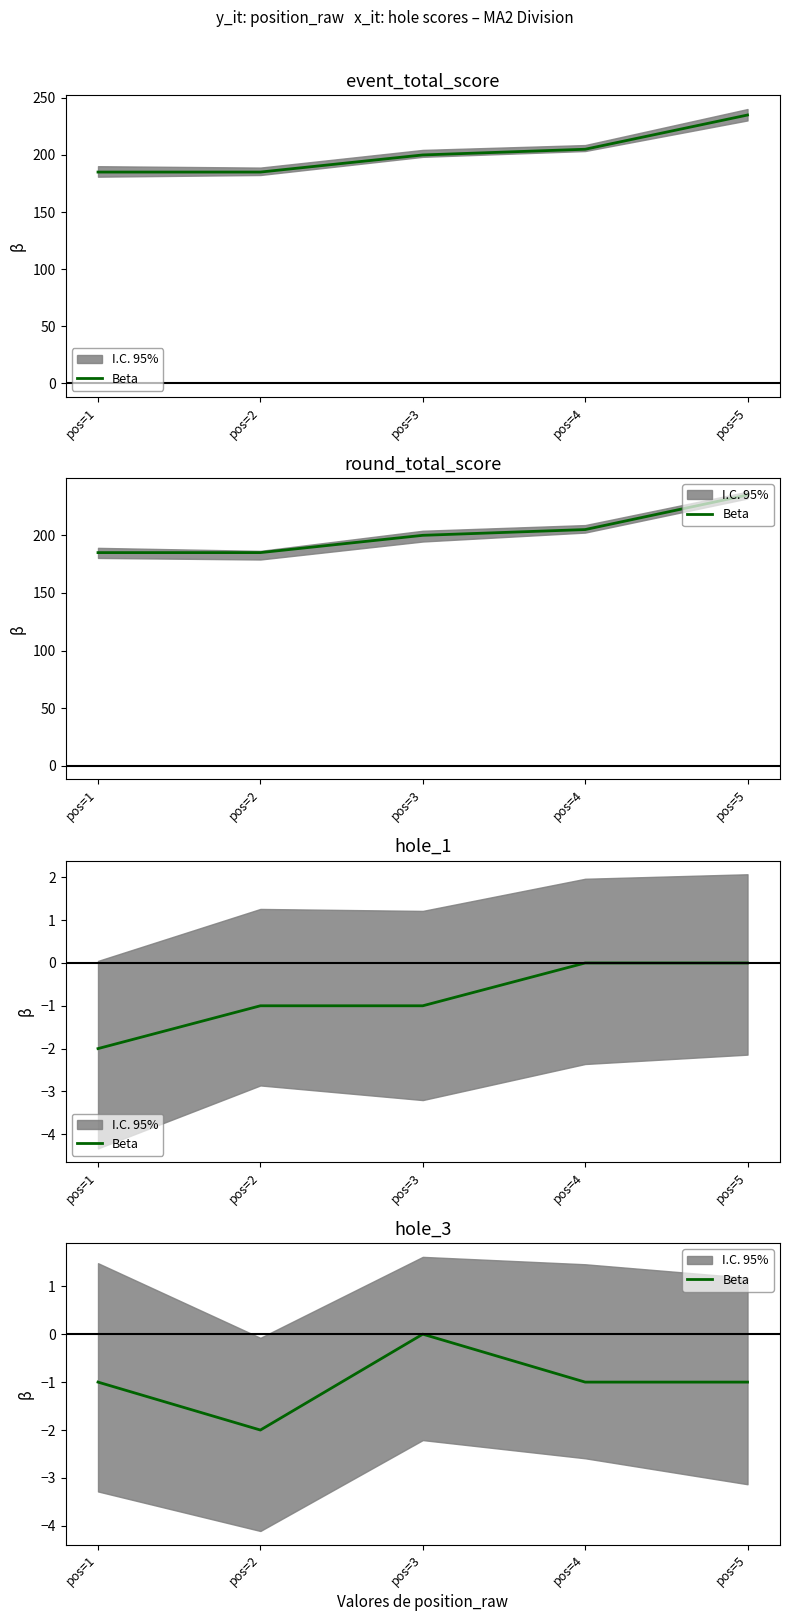

List the labels in order of value, largest first.

pos=3, pos=1, pos=4, pos=5, pos=2